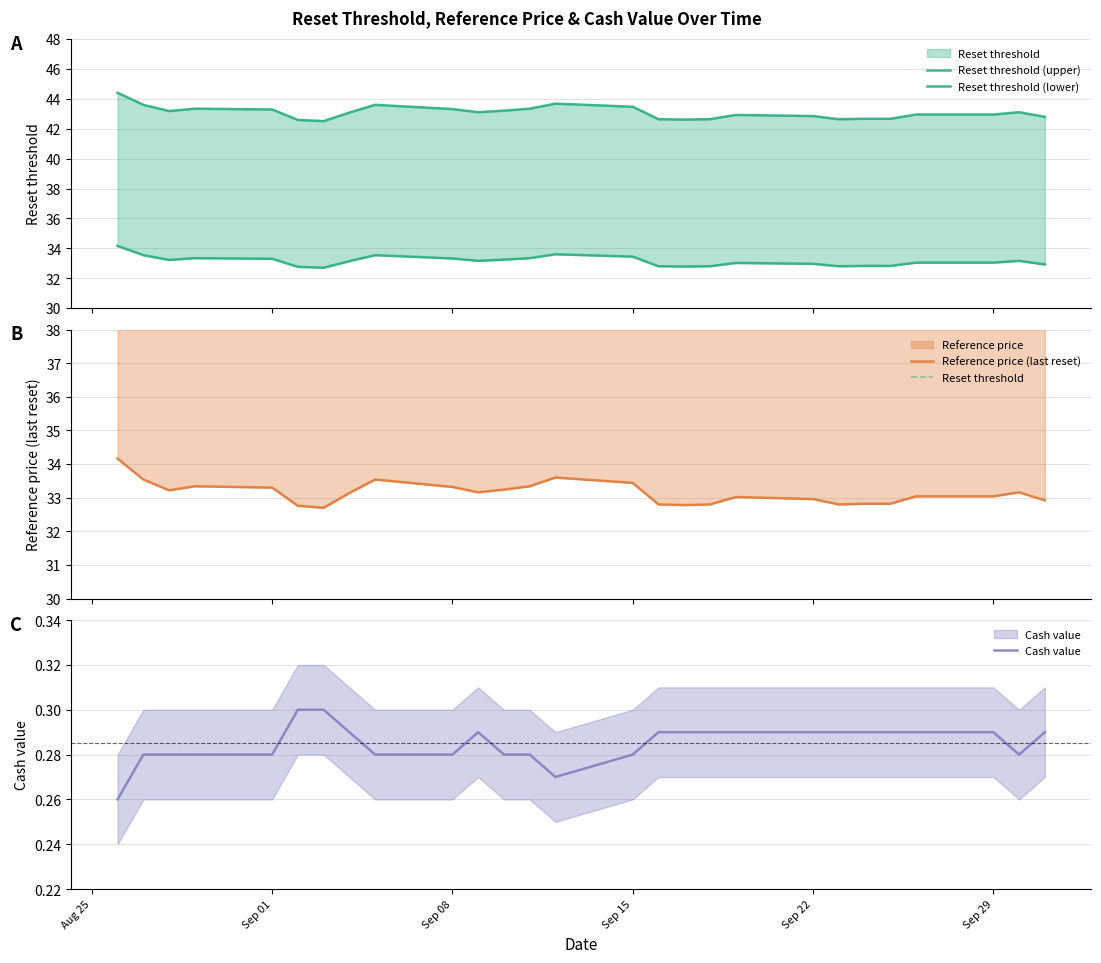

What is the average value of the Reset threshold series?

43.1